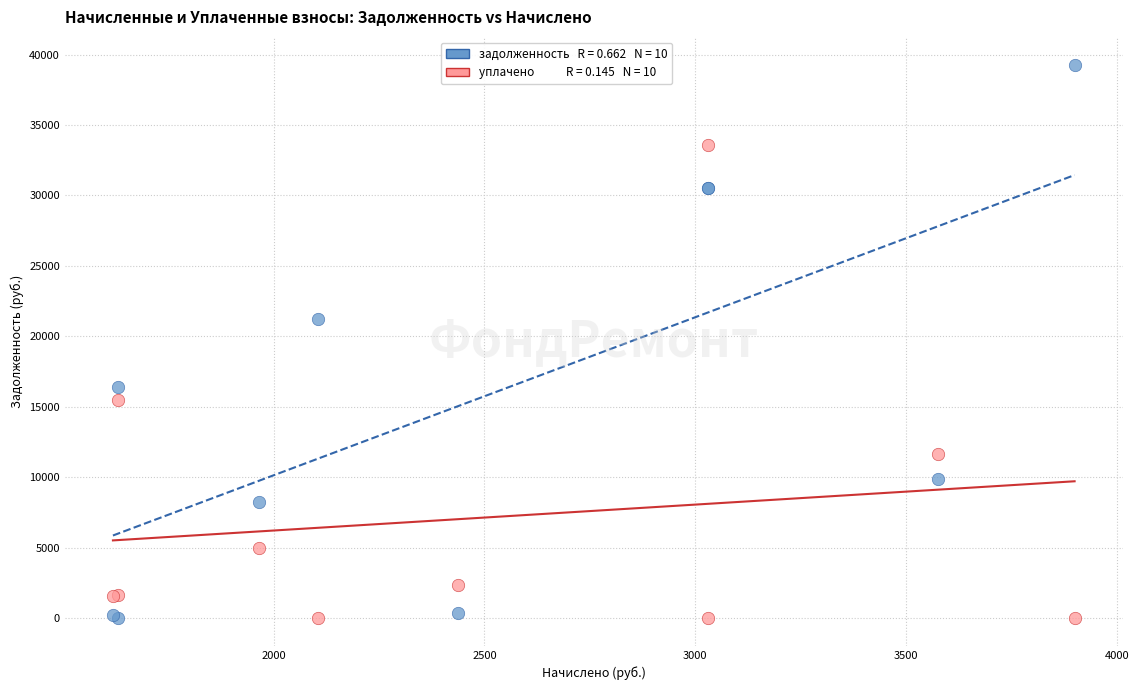

Across all series, what Y value is closest to 19644?

21215.5